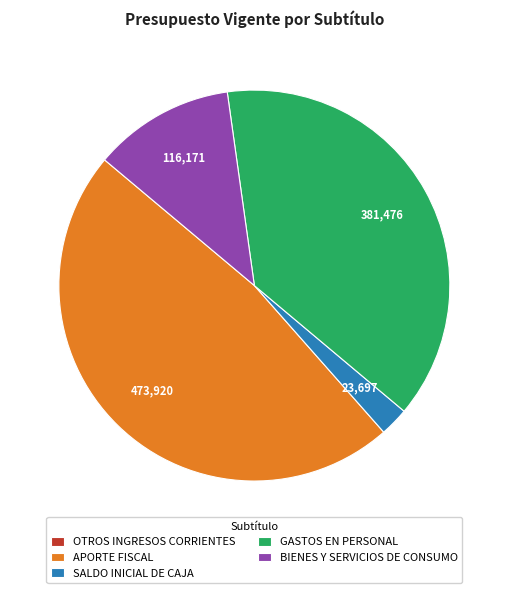

Is there any slice that represents more than half of the pie?

No